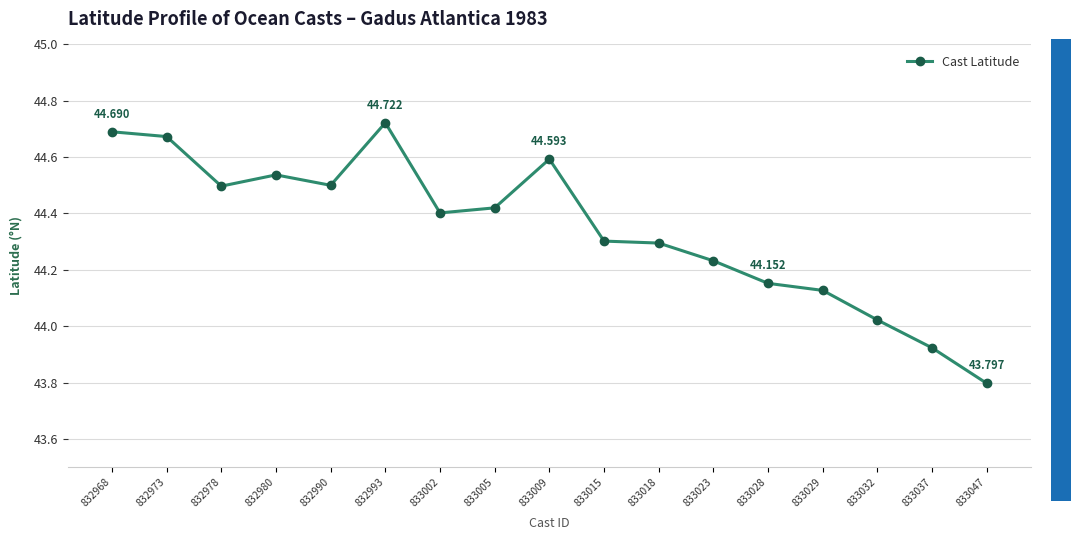

What is the change in value from 833018 to 833037?

-0.4